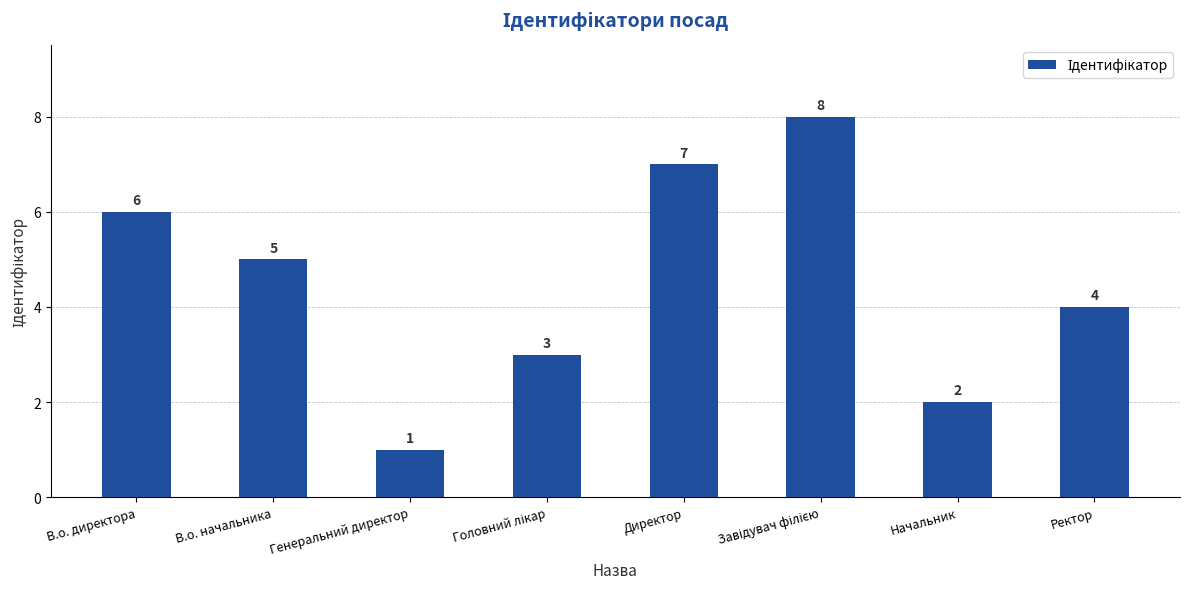

Which category has the lowest value across all series?

Генеральний директор